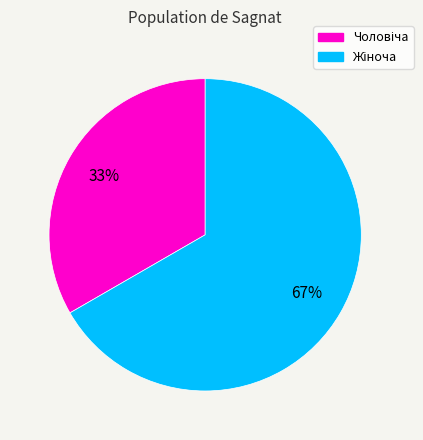

To the nearest percent, what is the average slice percentage?

50%